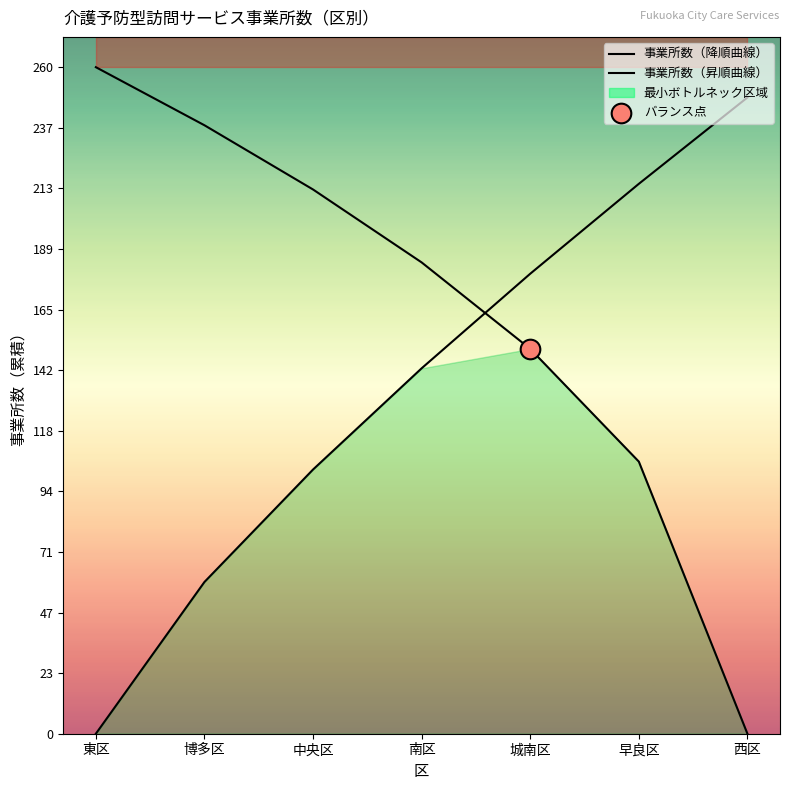

At which category is the sum across all series the highest?

城南区